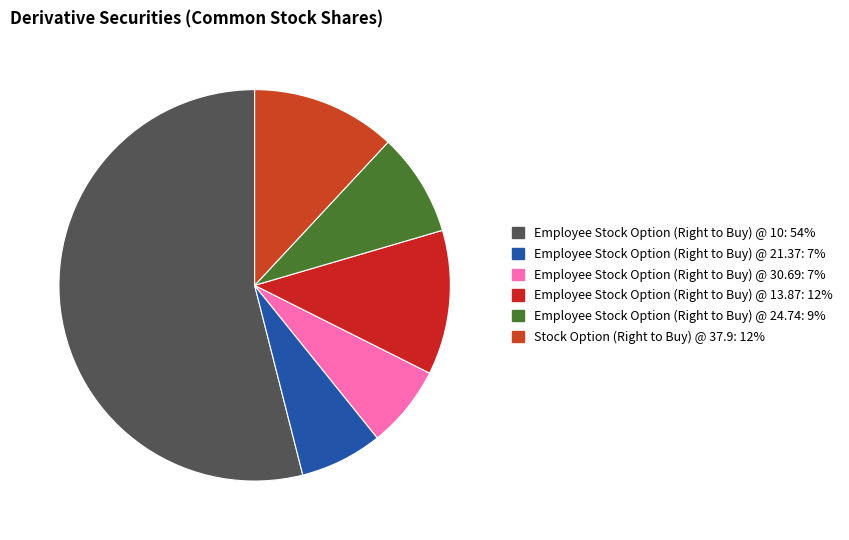

What is the largest slice in the pie chart?

Employee Stock Option (Right to Buy) @ 10